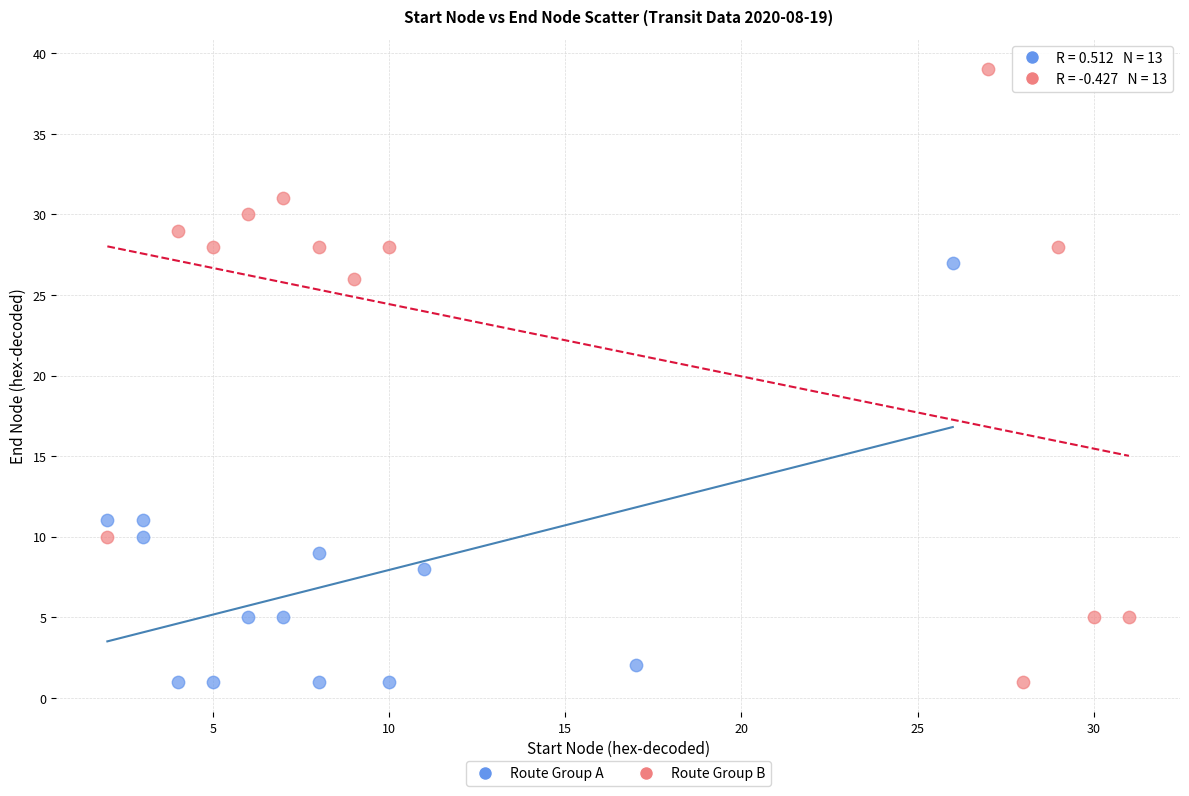

Which series has the widest spread of Y values?

Route Group B